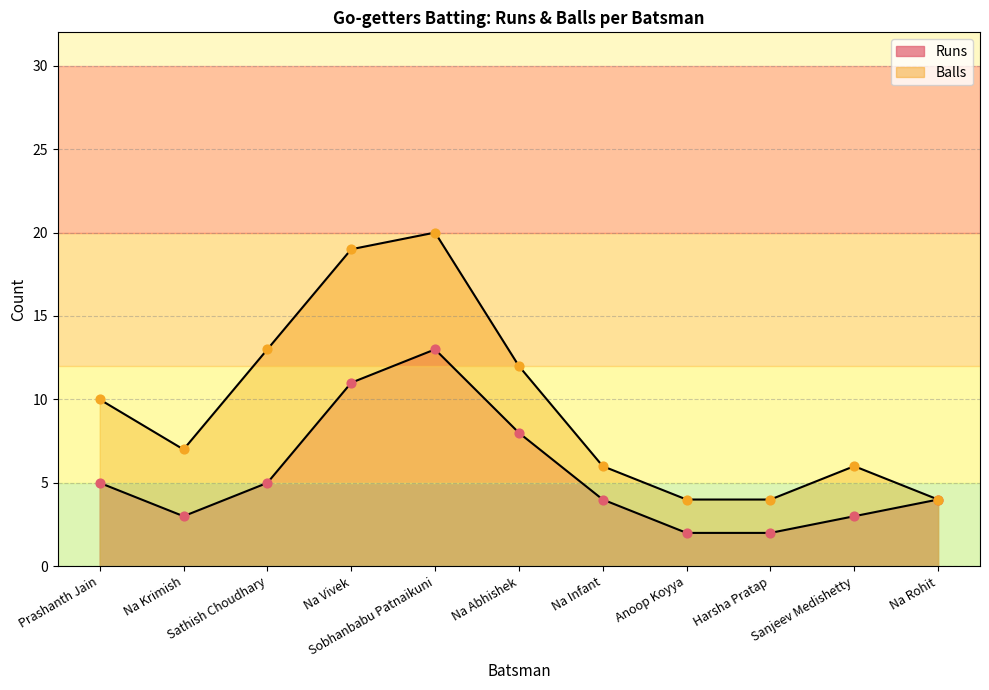

Which series contains the lowest Y value?

Runs